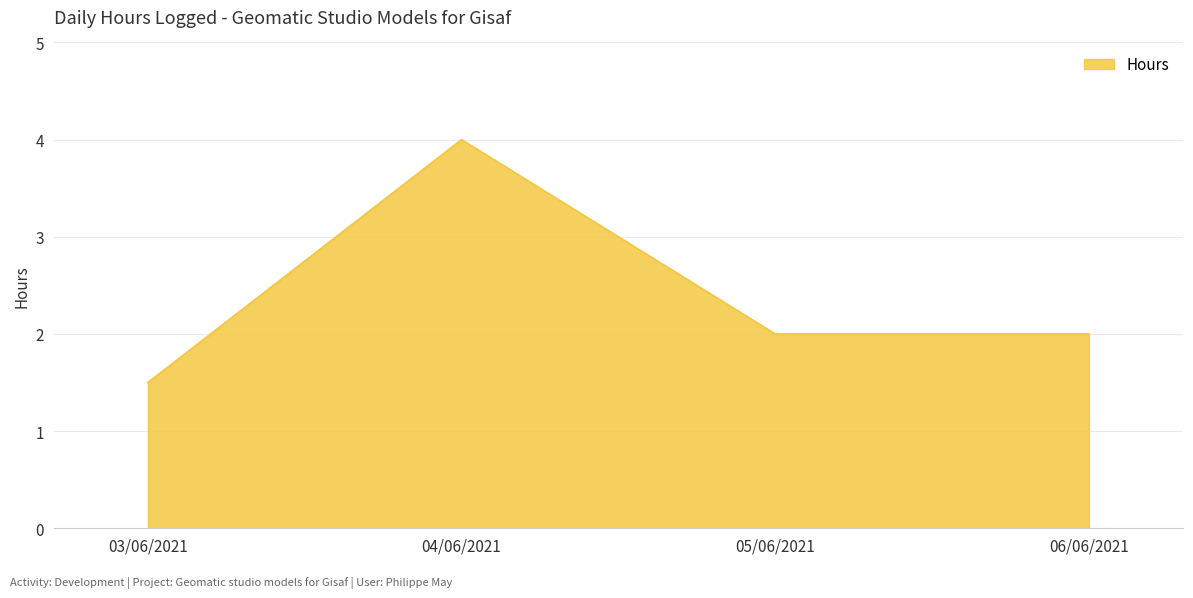

Count the number of categories in the chart.

4